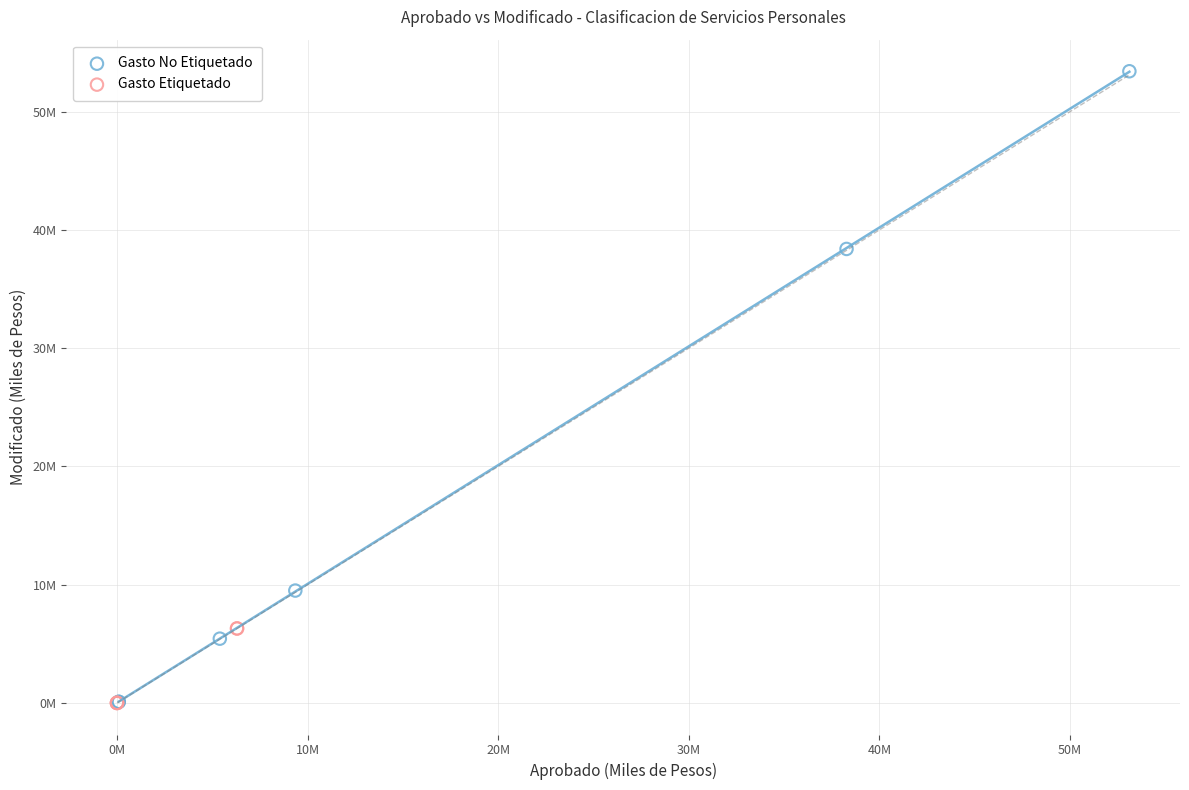

What are all the series names shown in the legend?

Gasto No Etiquetado, Gasto Etiquetado